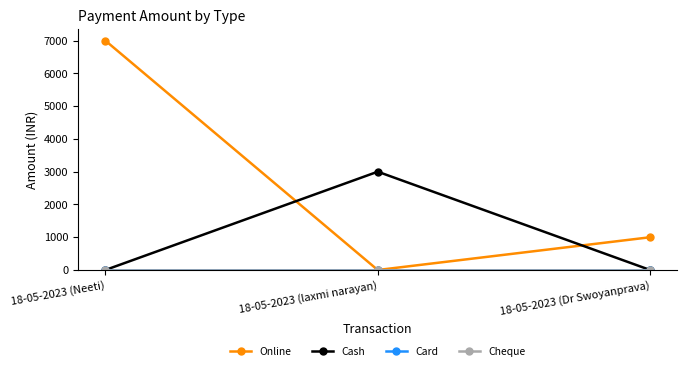

Rank the series at 18-05-2023 (laxmi narayan) from highest to lowest value.

Cash, Online, Card, Cheque